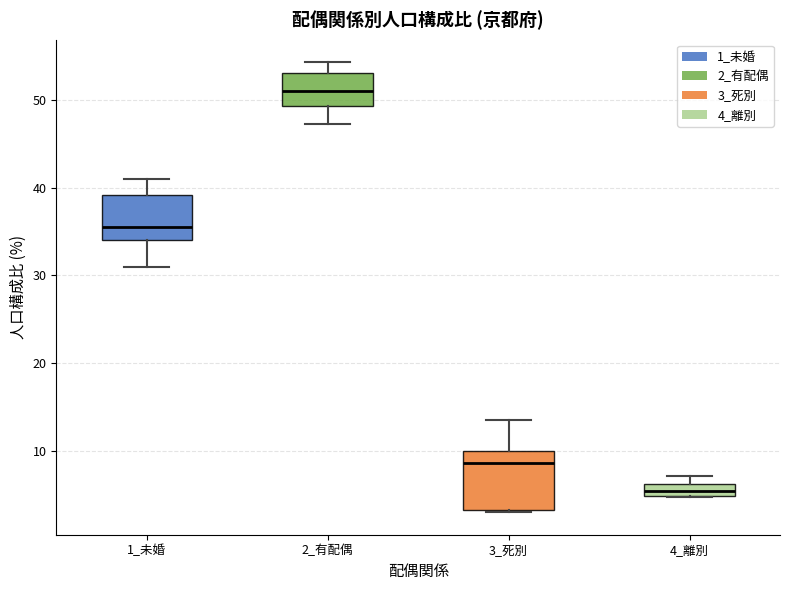

Where does the median line of the box for 2_有配偶 sit on the y-axis? The values are not printed on the chart, so give them approximately, as read against the axis.

51